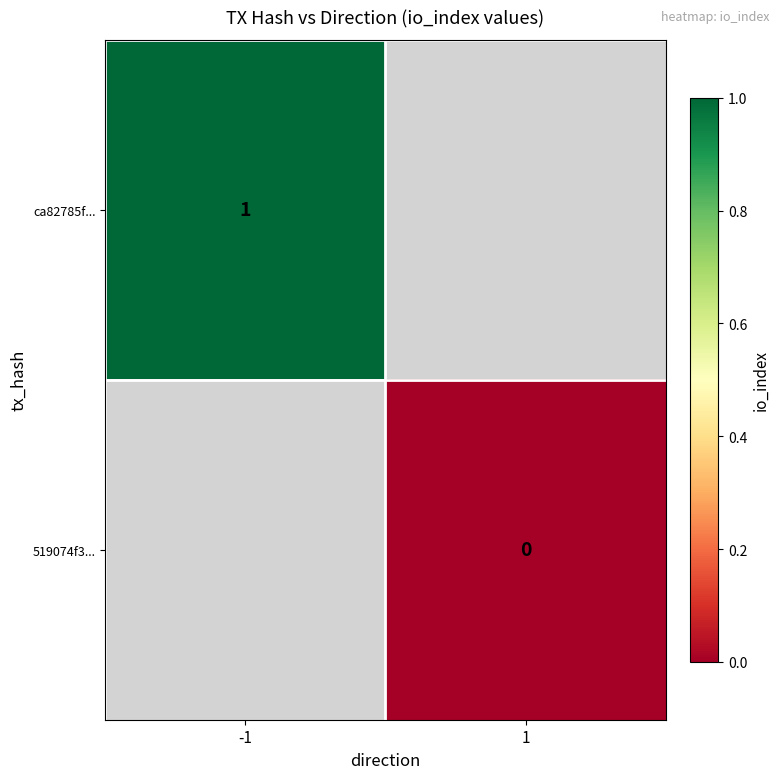

The ca82785f... series shows 1 at -1. True or false?

True